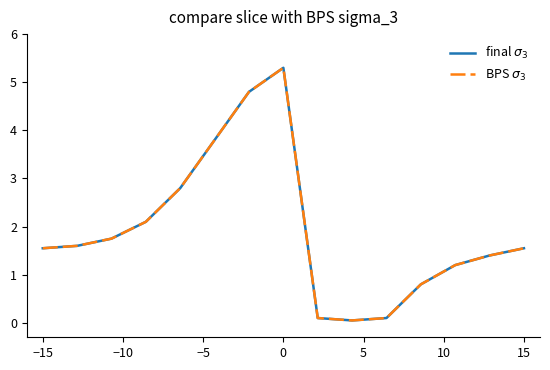

Does the chart have visible grid lines?

No